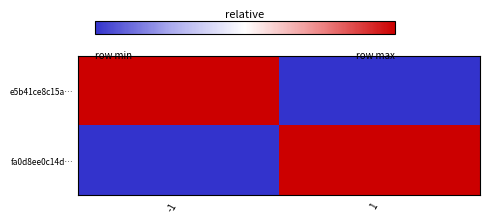

At how many categories does at least one series exceed 0?

2